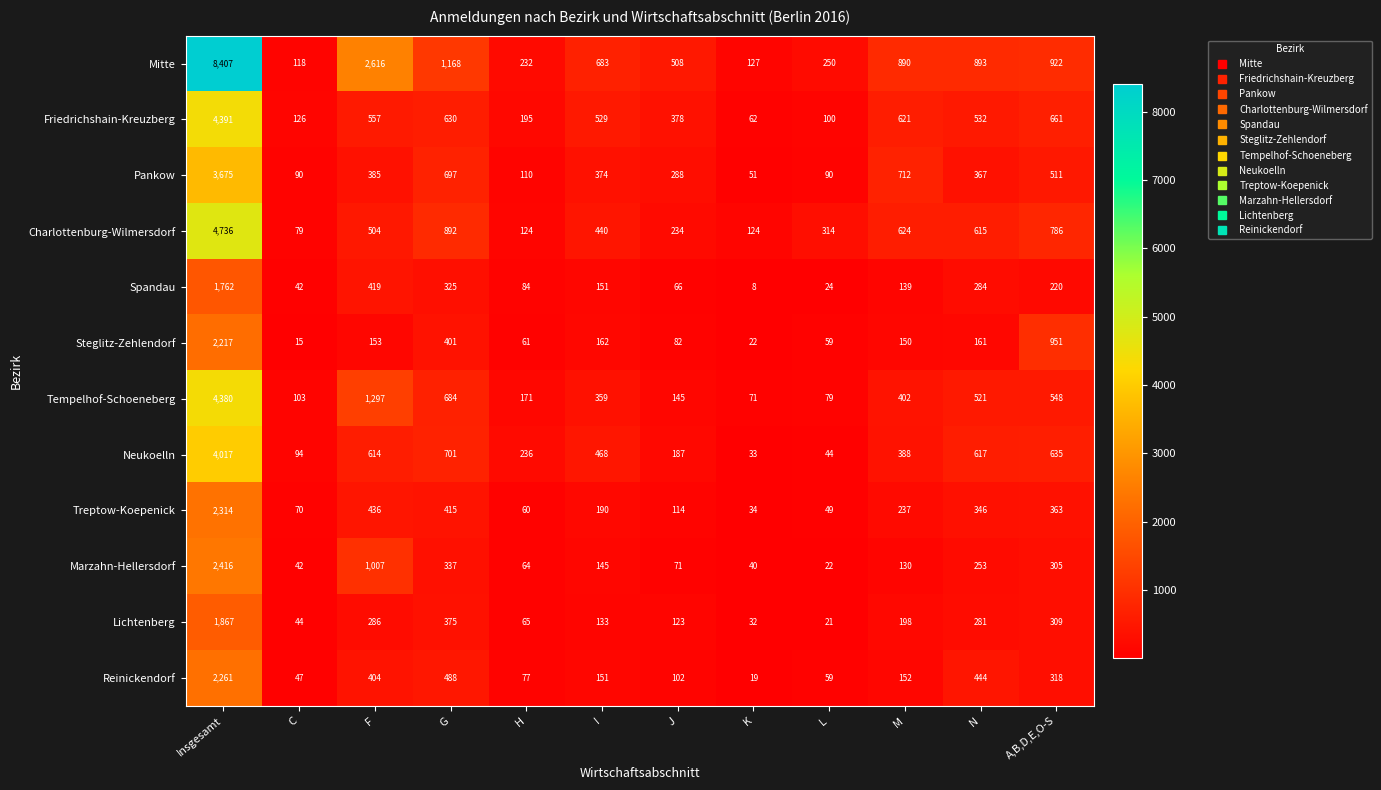

Which category has the highest value across all series?

Insgesamt